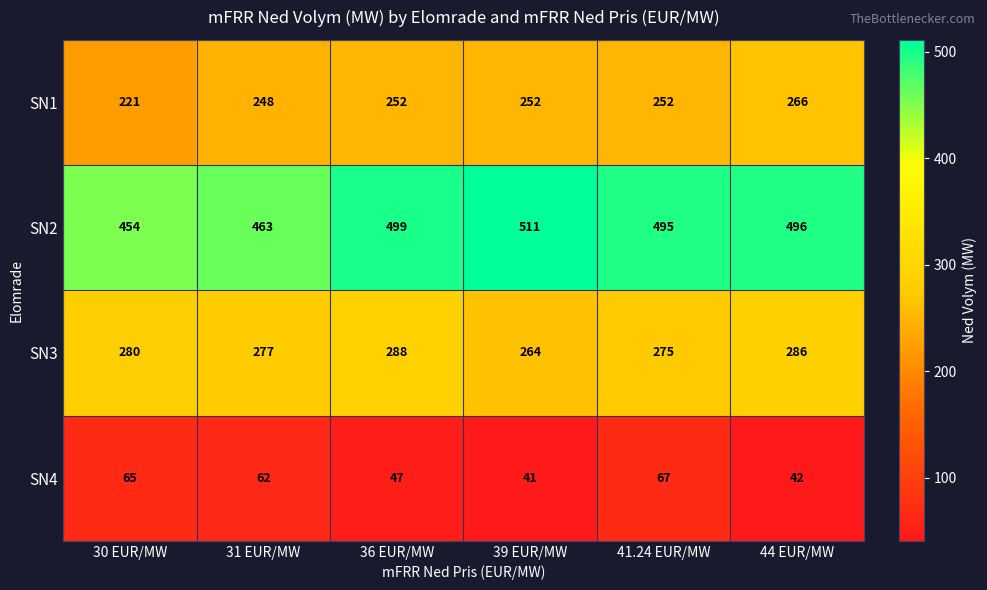

What is the difference between the maximum and second lowest values in the SN2 series?

48